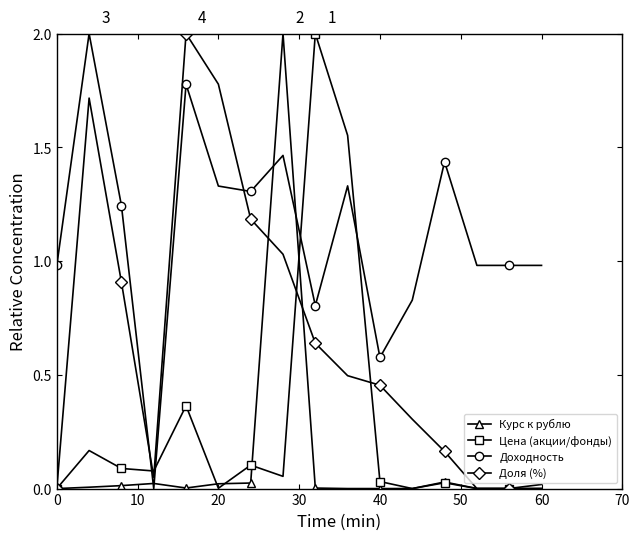

How many times do Доходность and Доля (%) cross each other?

2